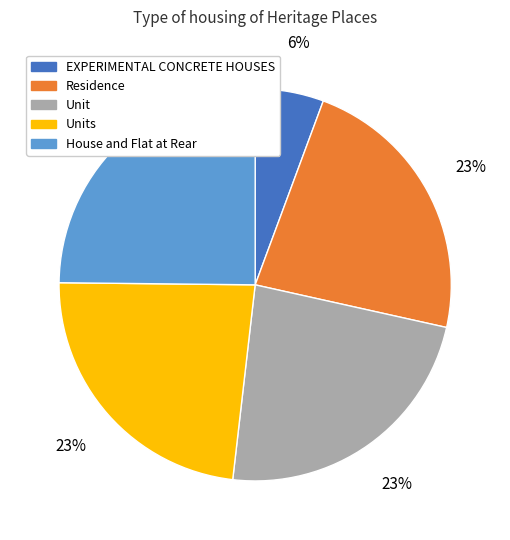

To the nearest percent, what is the difference between the largest and smallest slice percentages?

19%